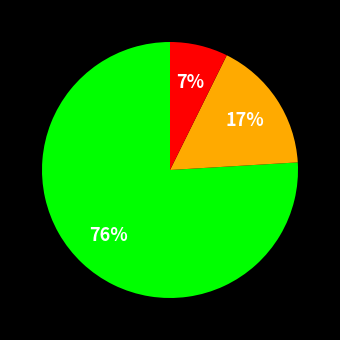

Is there any slice that represents more than half of the pie?

Yes